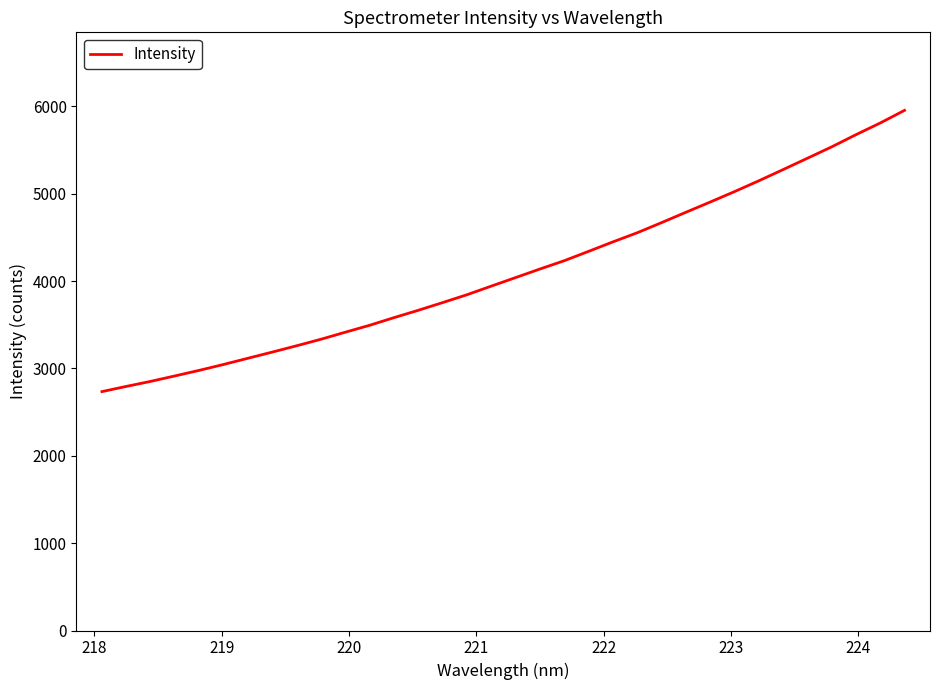

What is the smallest value displayed?

2735.0